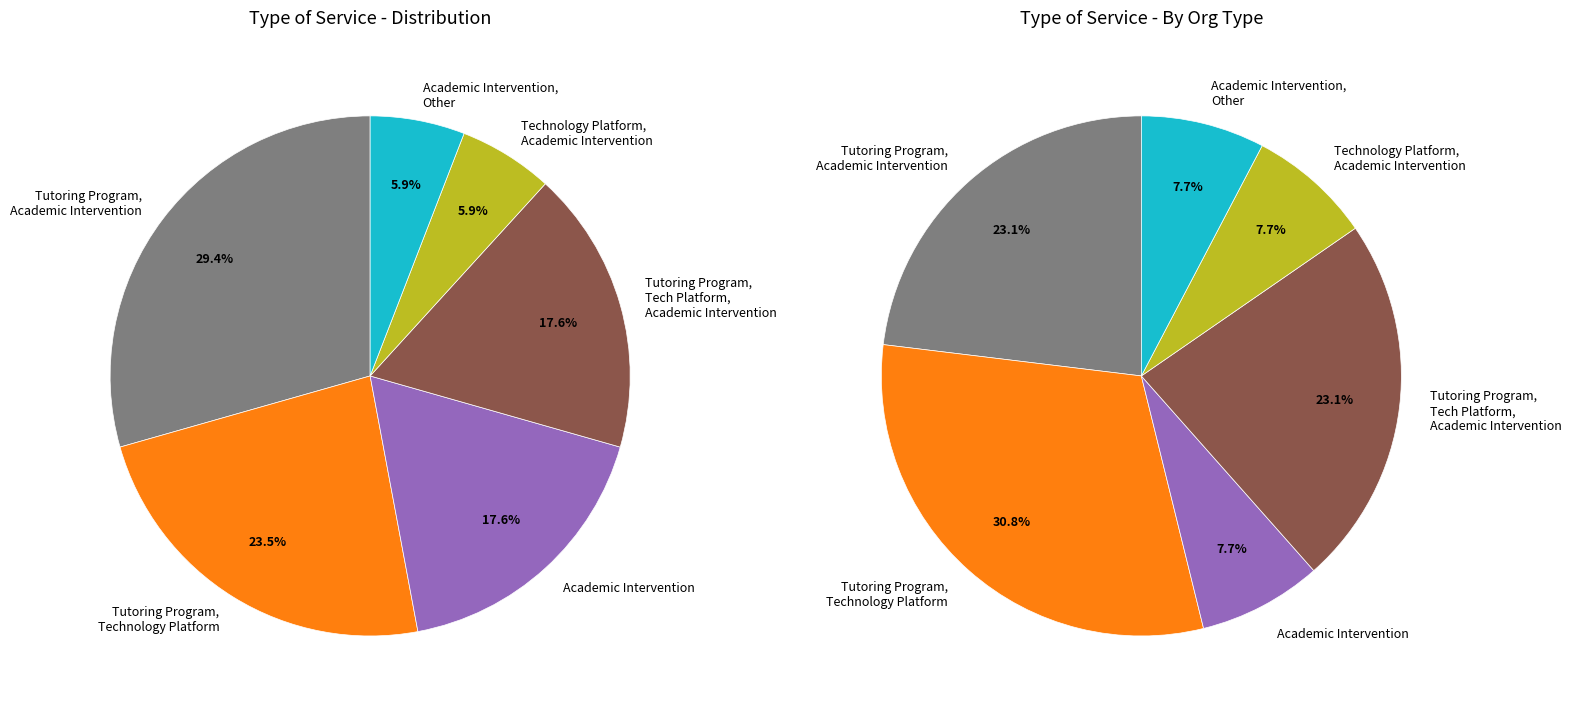

Count the number of slices in the pie.

6